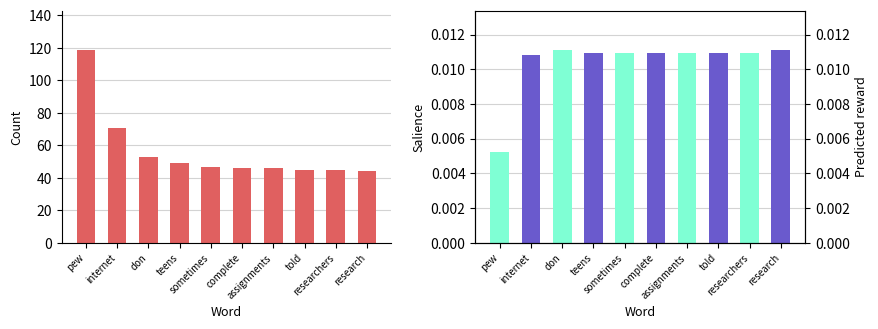

What is the sum of the values at pew and told?

164